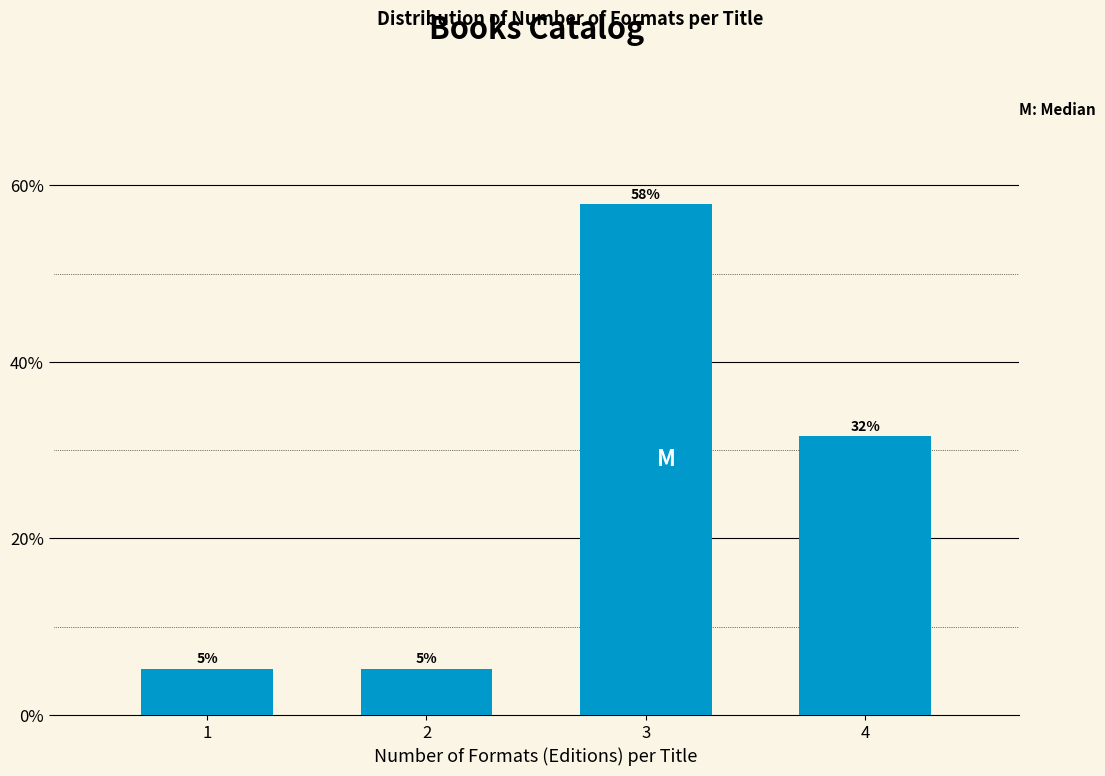

Are the bars horizontal?

No